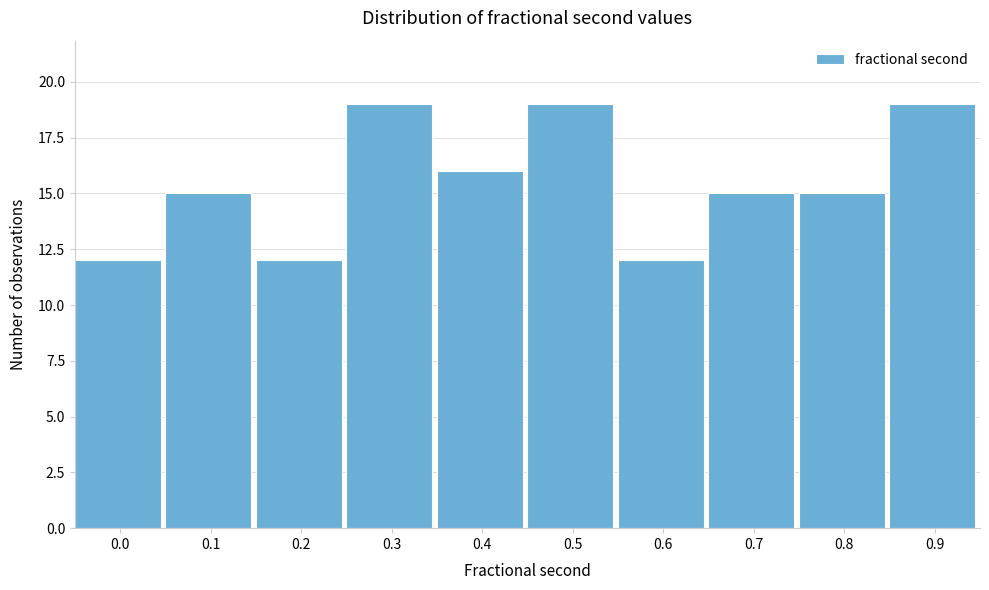

Reading left to right, list all the values displayed in this chart.

0.0=12	0.1=15	0.2=12	0.3=19	0.4=16	0.5=19	0.6=12	0.7=15	0.8=15	0.9=19